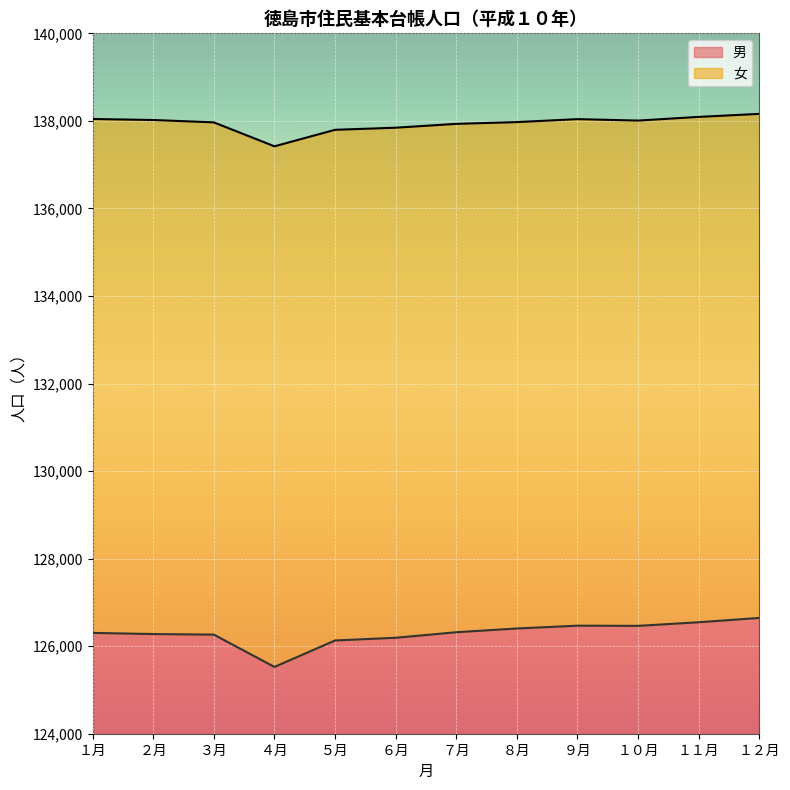

Reading left to right, extract all data points from this chart.

男: 126303	126277	126264	125526	126130	126192	126318	126404	126468	126464	126546	126645
女: 138043	138020	137966	137419	137796	137844	137932	137972	138040	138007	138091	138160